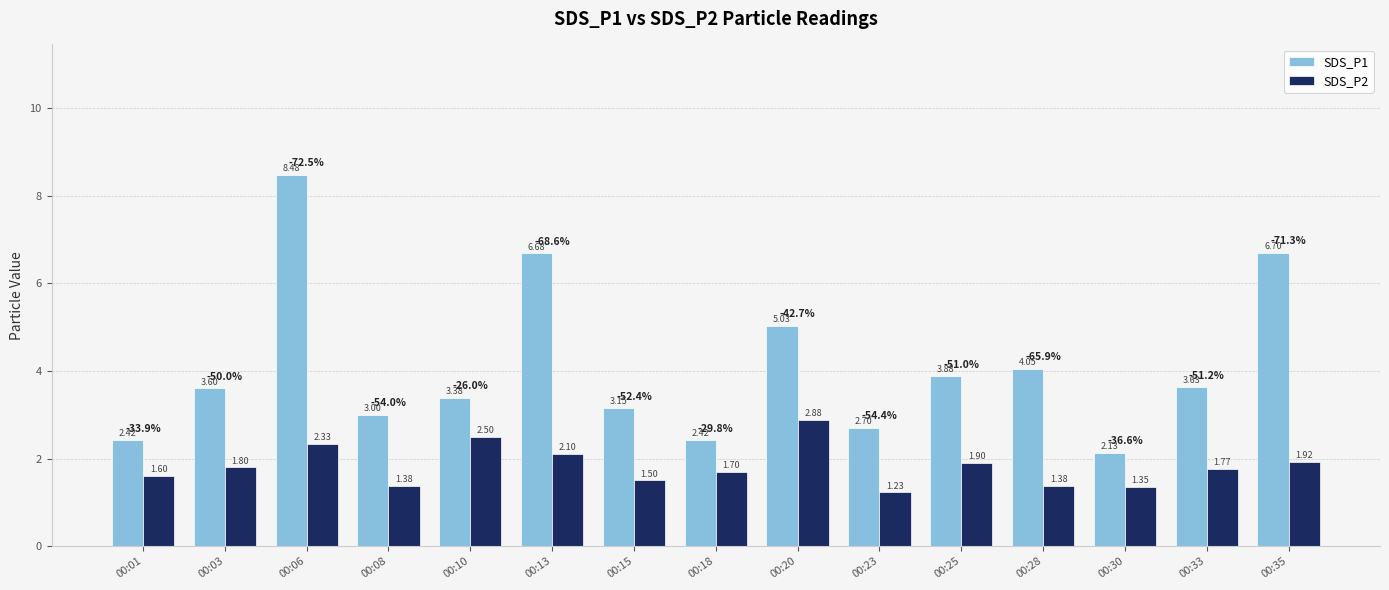

What is the sum of the SDS_P1 values at 00:35 and 00:28?

10.8